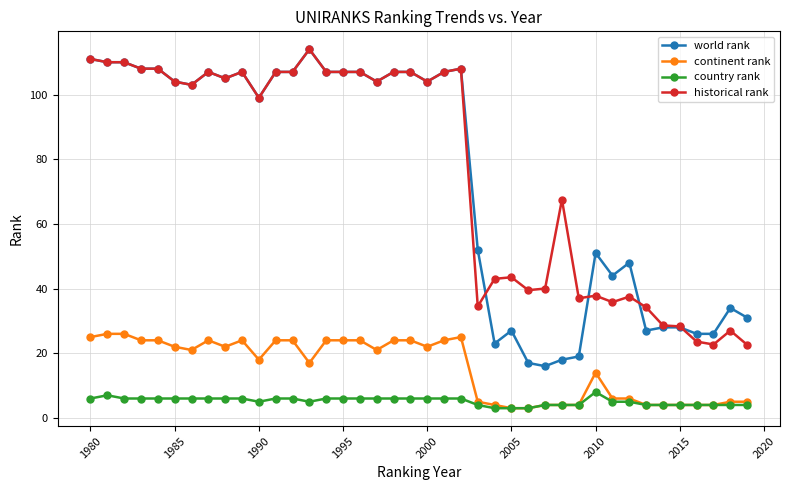

Which series has the widest spread of values?

world rank